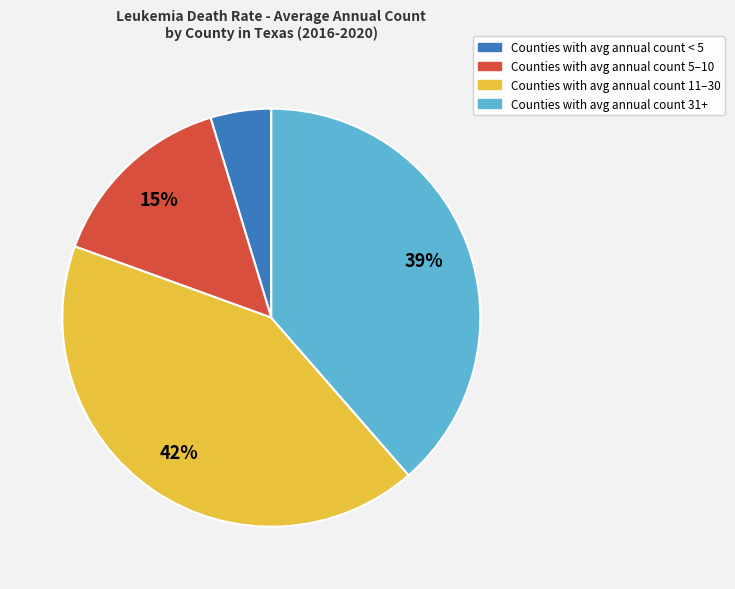

Is the sum of Counties with avg annual count < 5 and Counties with avg annual count 31+ greater than half?

No